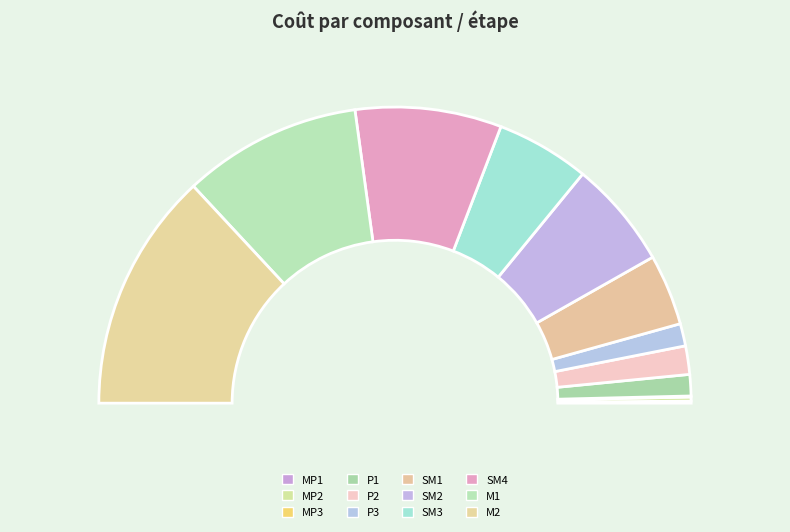

Is SM2 the majority of the pie?

No